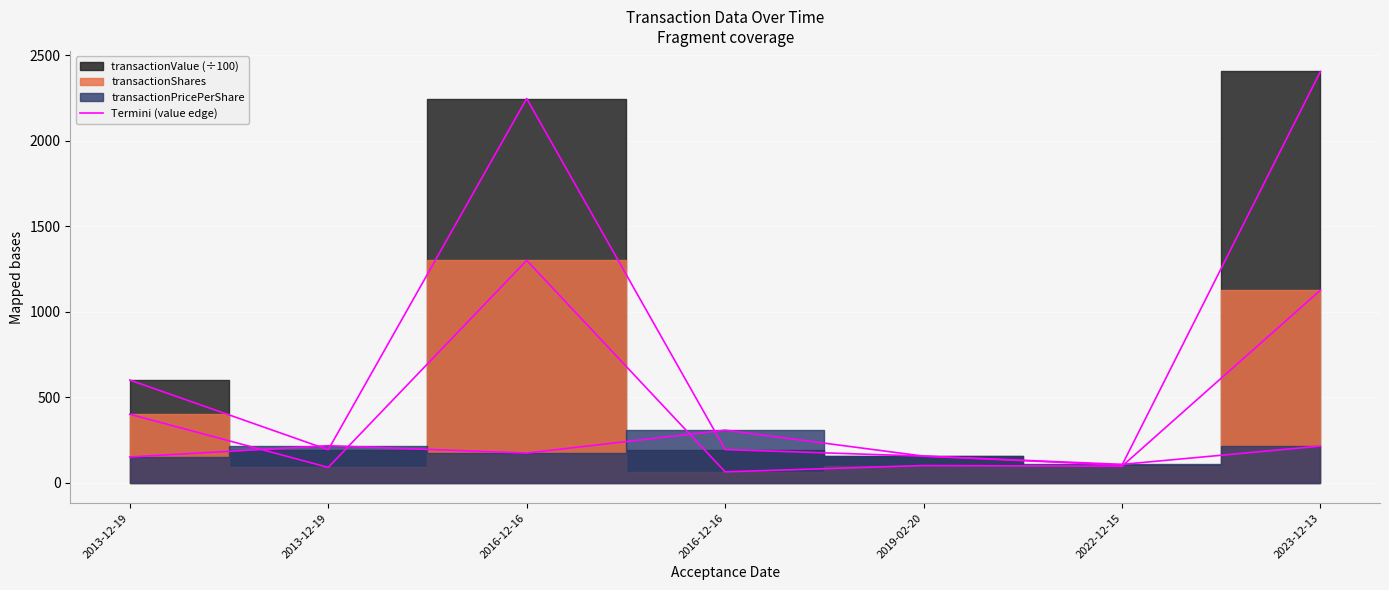

How many interior local peaks (higher than both neighbors) does the data have?

1